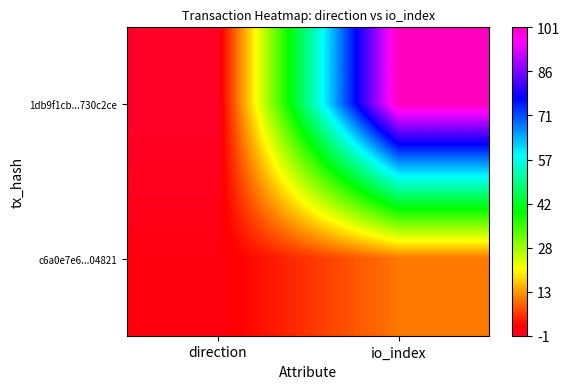

What is the spread (max minus min) of values at direction?

2